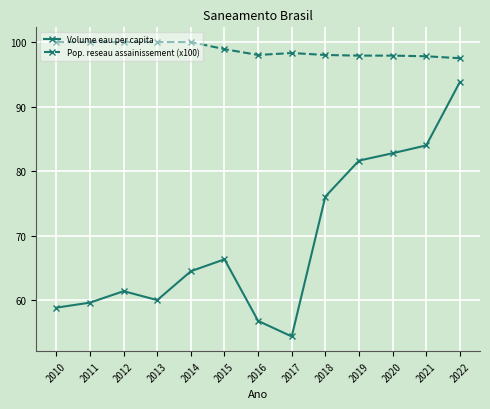

Which series has the largest range (max minus min)?

Volume eau per capita